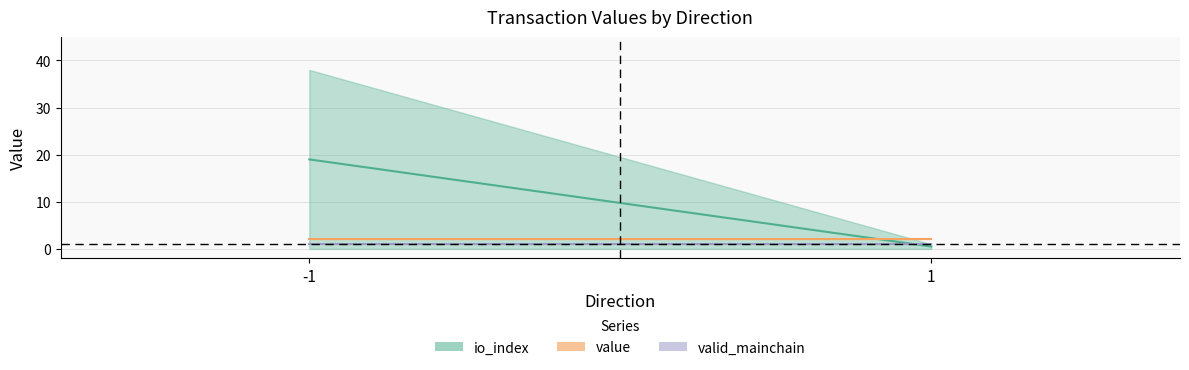

Where is value nearest to the value 2?

-1